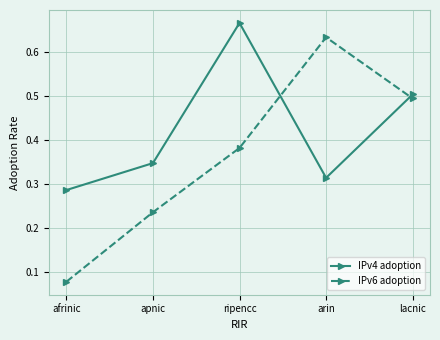

The IPv4 adoption series shows 0.5 at lacnic. True or false?

True